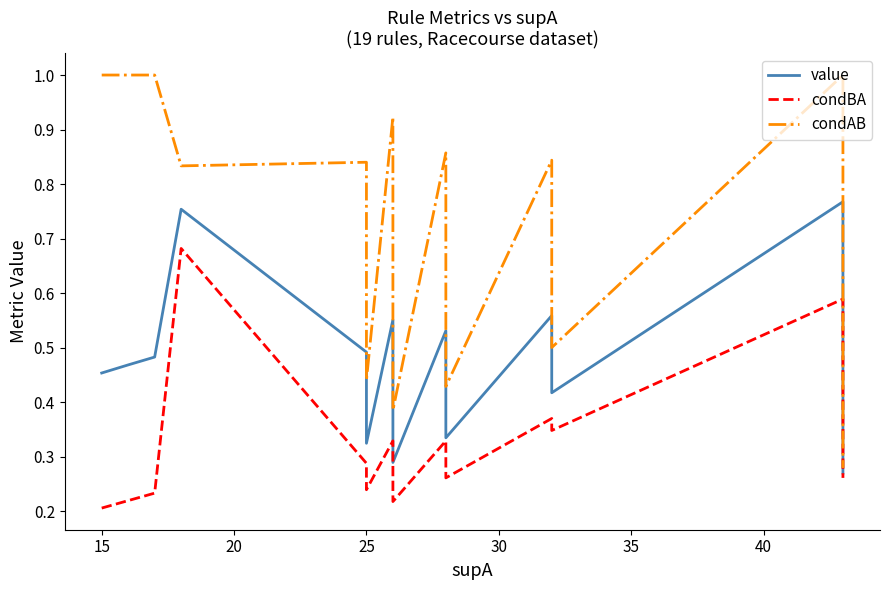

List the series in order of their overall mean, lowest first.

condBA, value, condAB